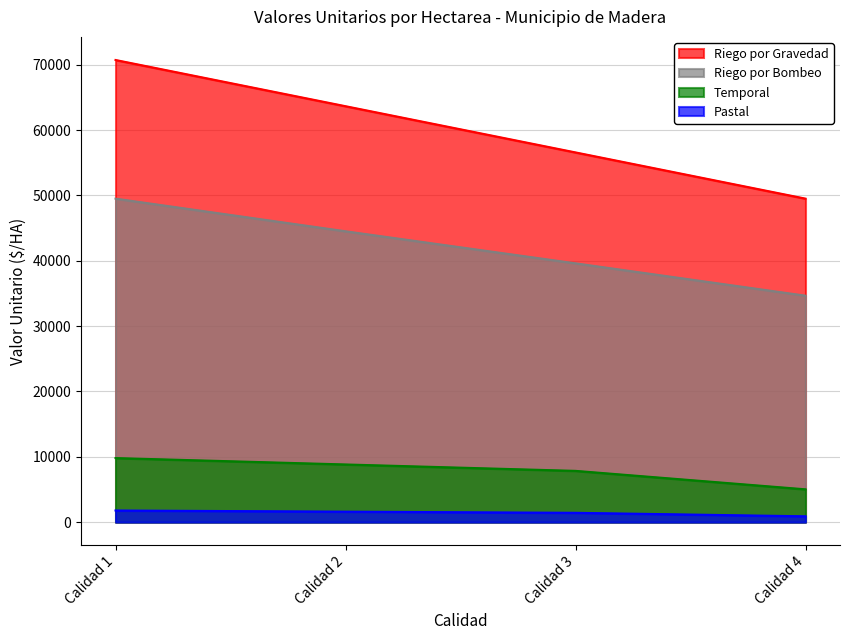

True or false: Pastal and Riego por Bombeo cross at least once.

False